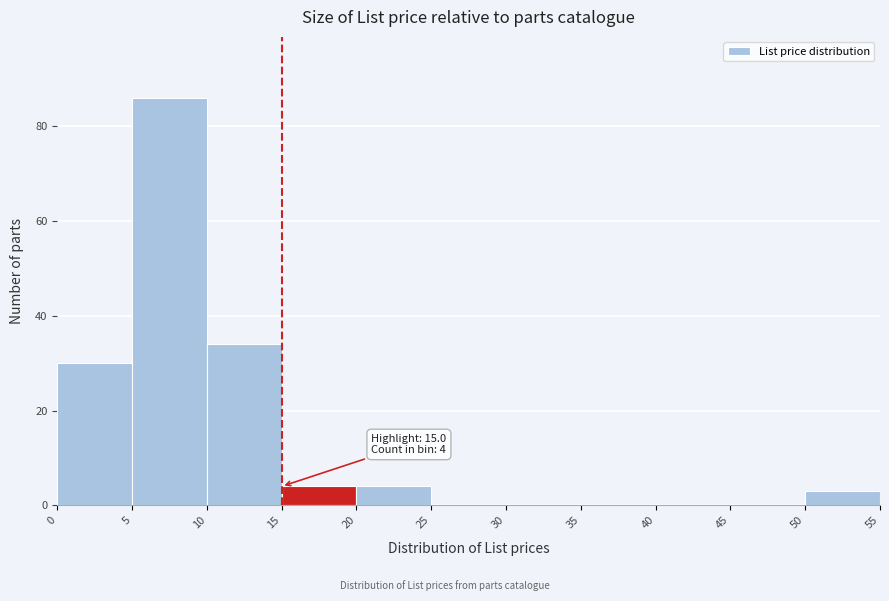

Over which range of the x-axis is the bar tallest?

5 to 10